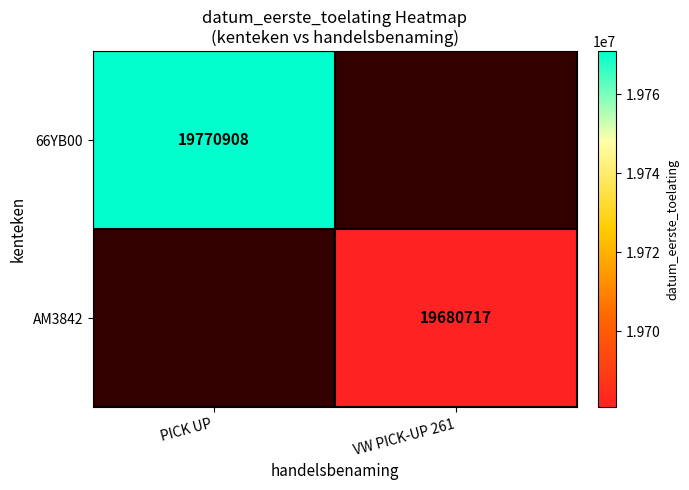

What is the greatest value displayed?

19770908